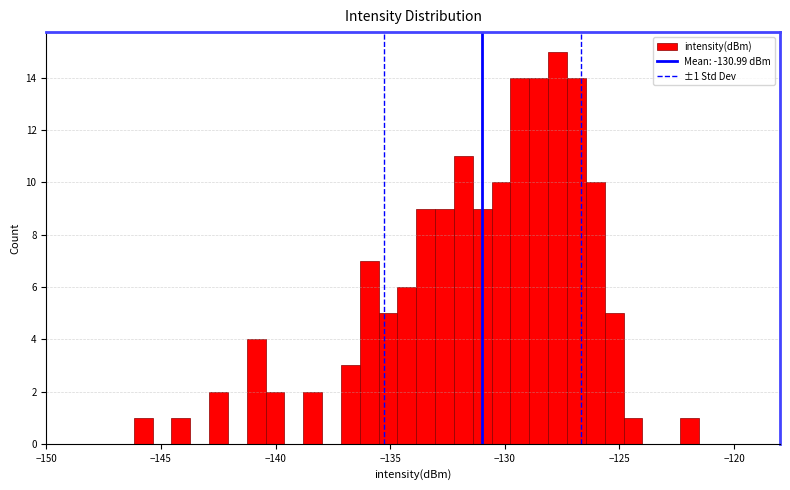

Around what value on the x-axis is the tallest bar? Give the approximate position of its centre, as read against the axis.

-127.5